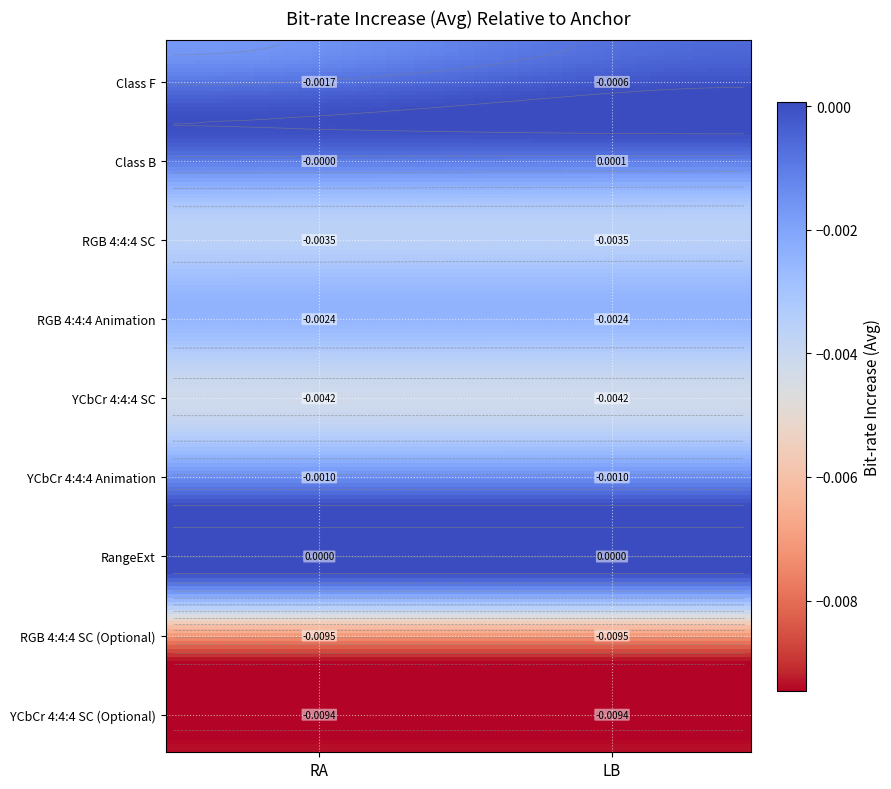

The RGB 4:4:4 SC (Optional) series shows -0.0 at 0. True or false?

False